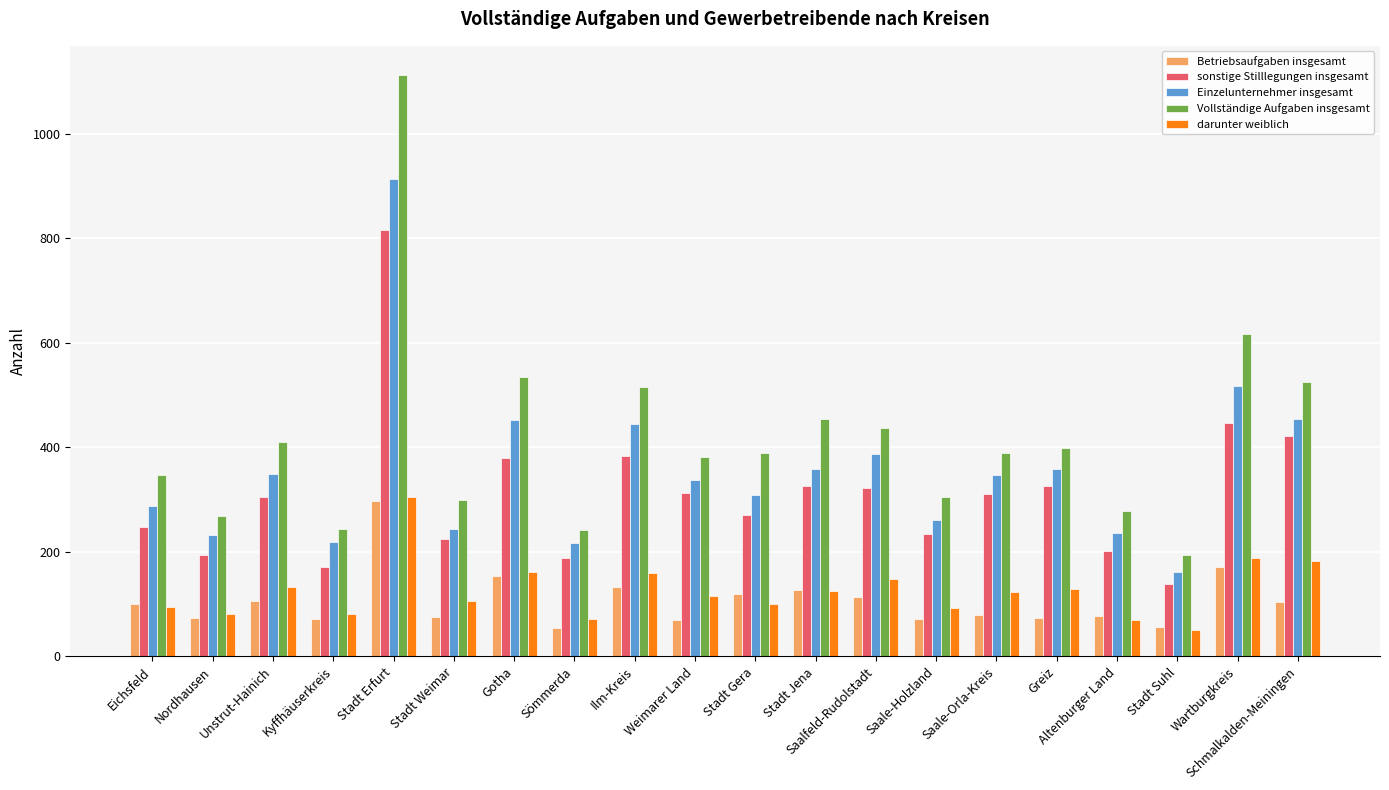

How many groups of bars are there?

20